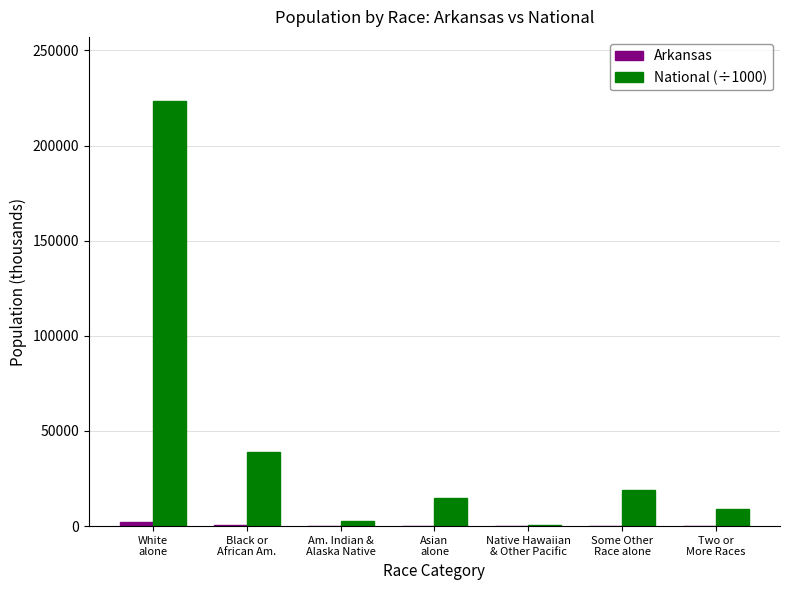

What is the greatest value displayed?

223553.3